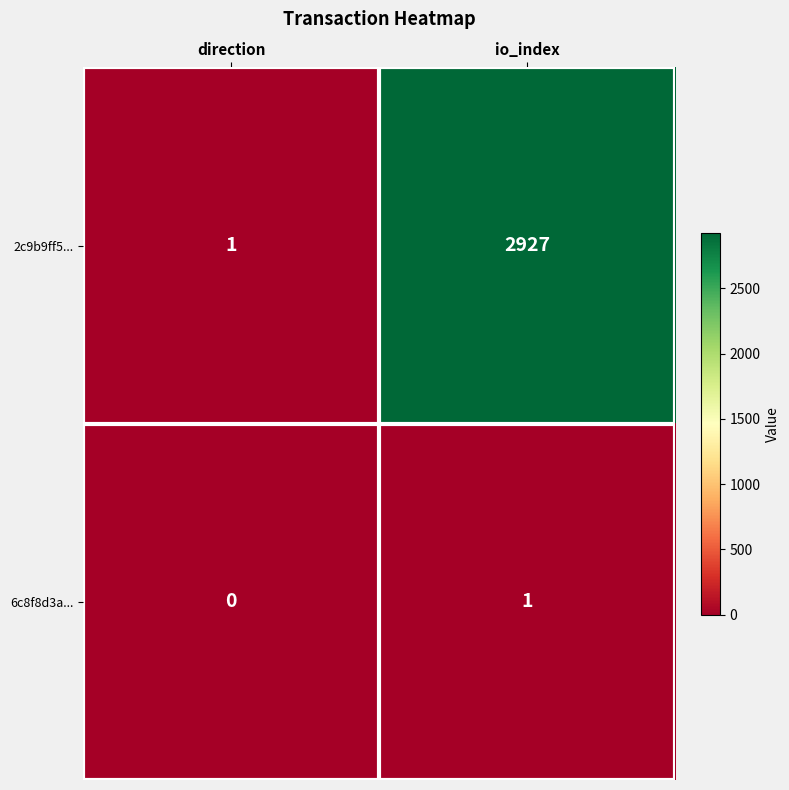

What is the difference between the maximum and minimum values in the 2c9b9ff5... series?

2926